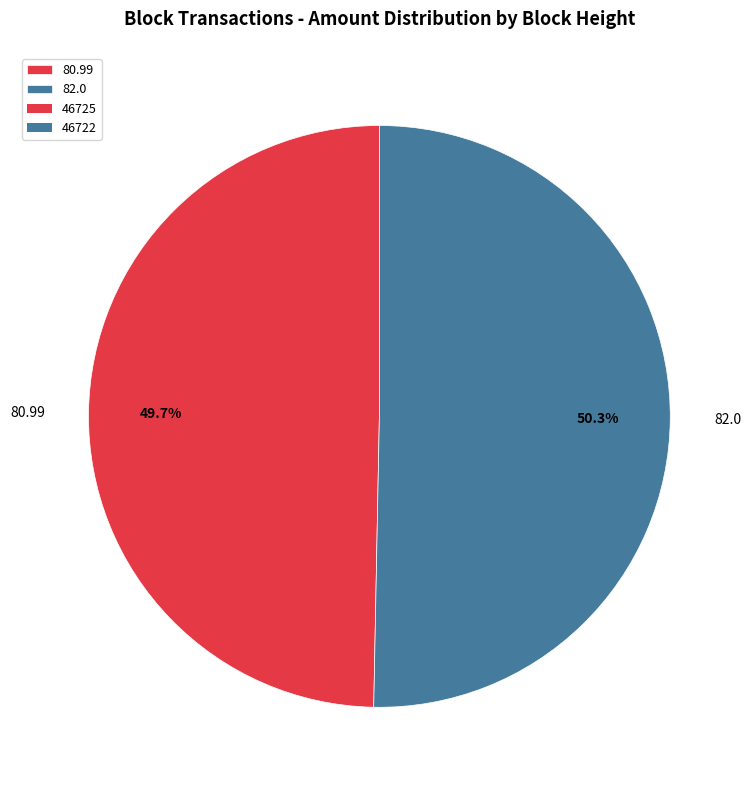

What percentage is NOT represented by 80.99?

50.3%